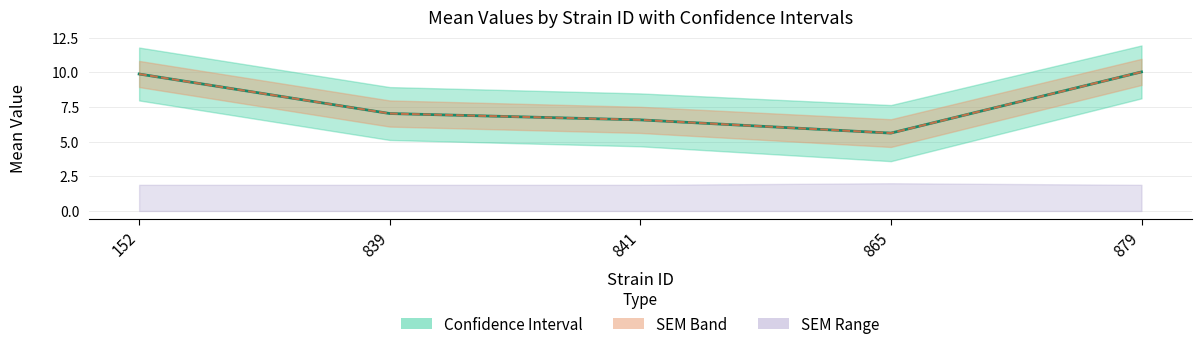

What is the difference between the maximum and minimum values in the Mean (SEM) series?

4.4